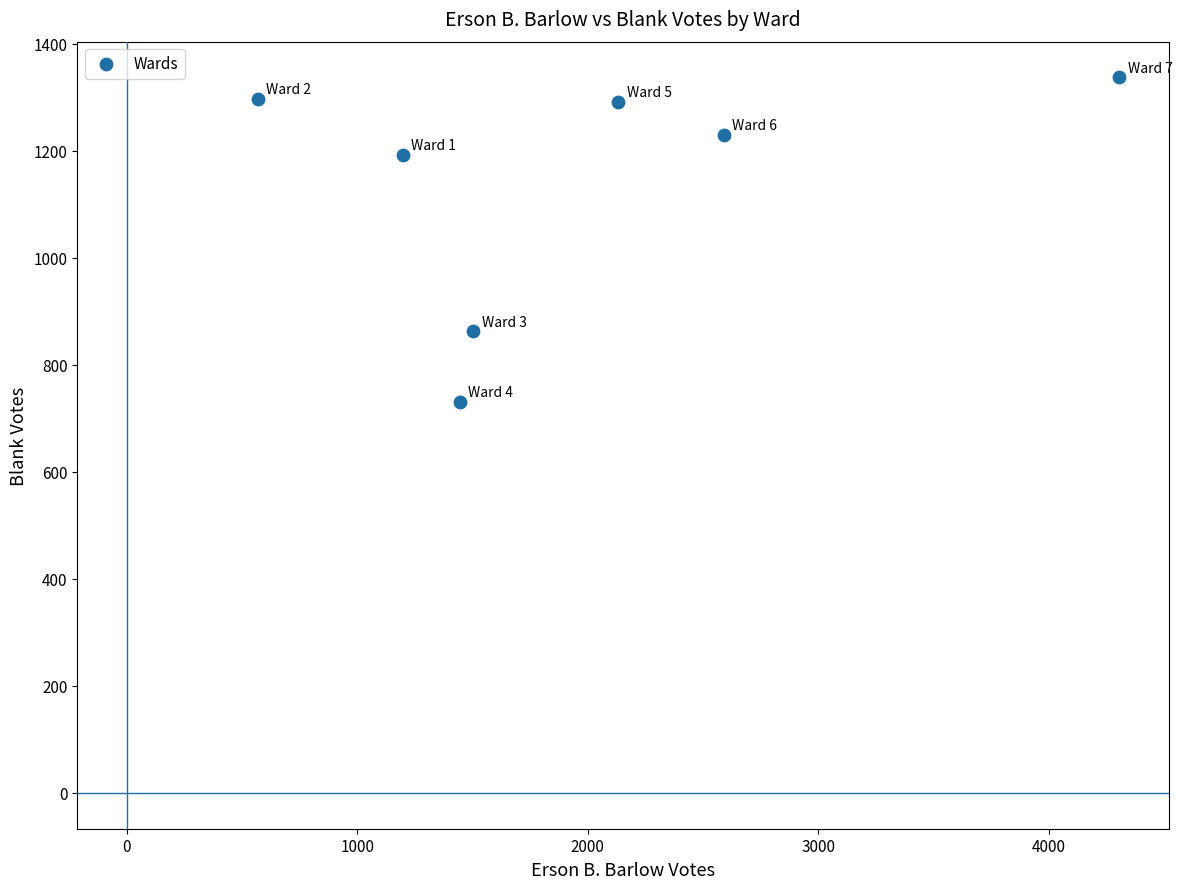

What is the average X value?

1963